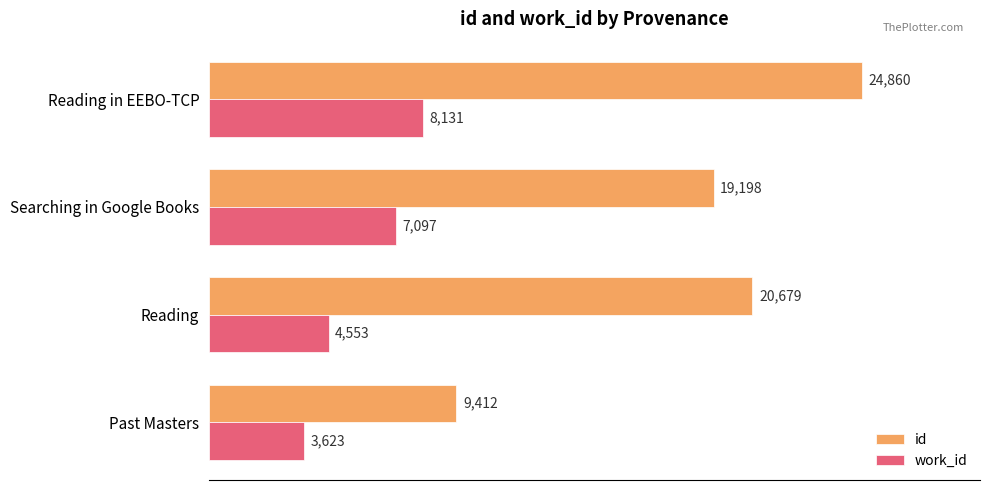

Which series has the largest total across all categories?

id